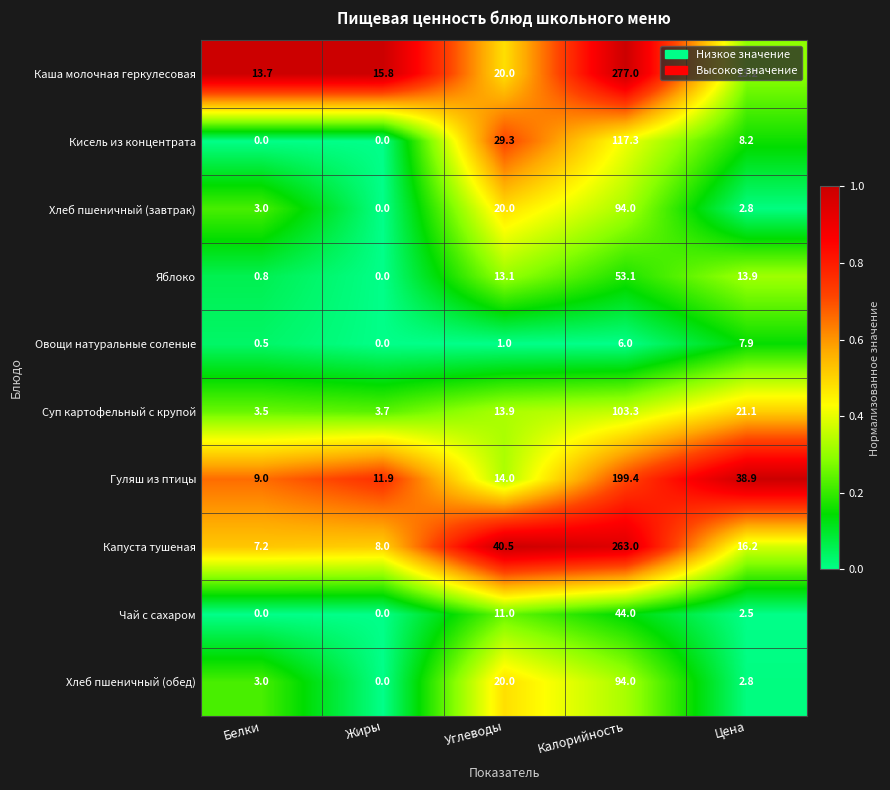

How many data points does each series have?

5